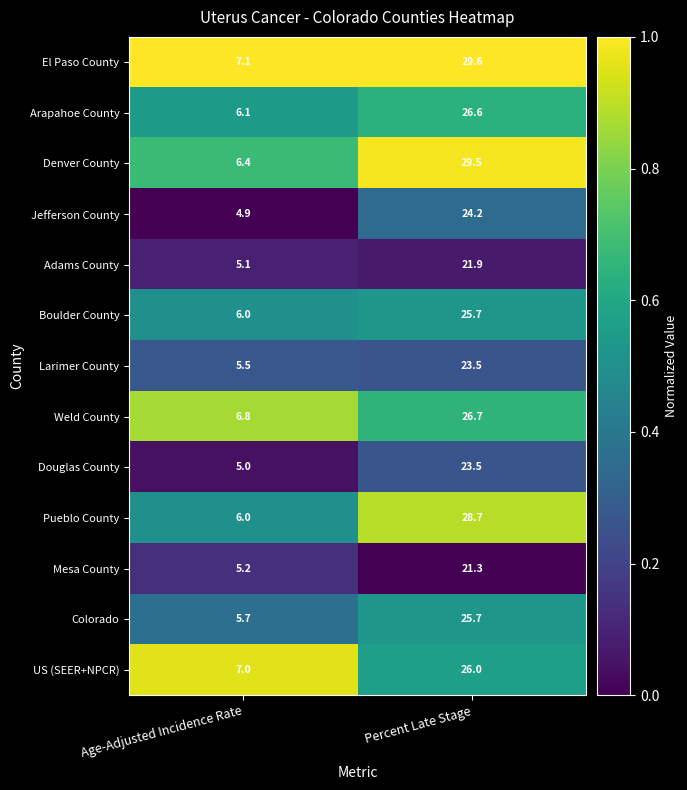

Rank the categories by Boulder County value from lowest to highest.

Age-Adjusted Incidence Rate, Percent Late Stage